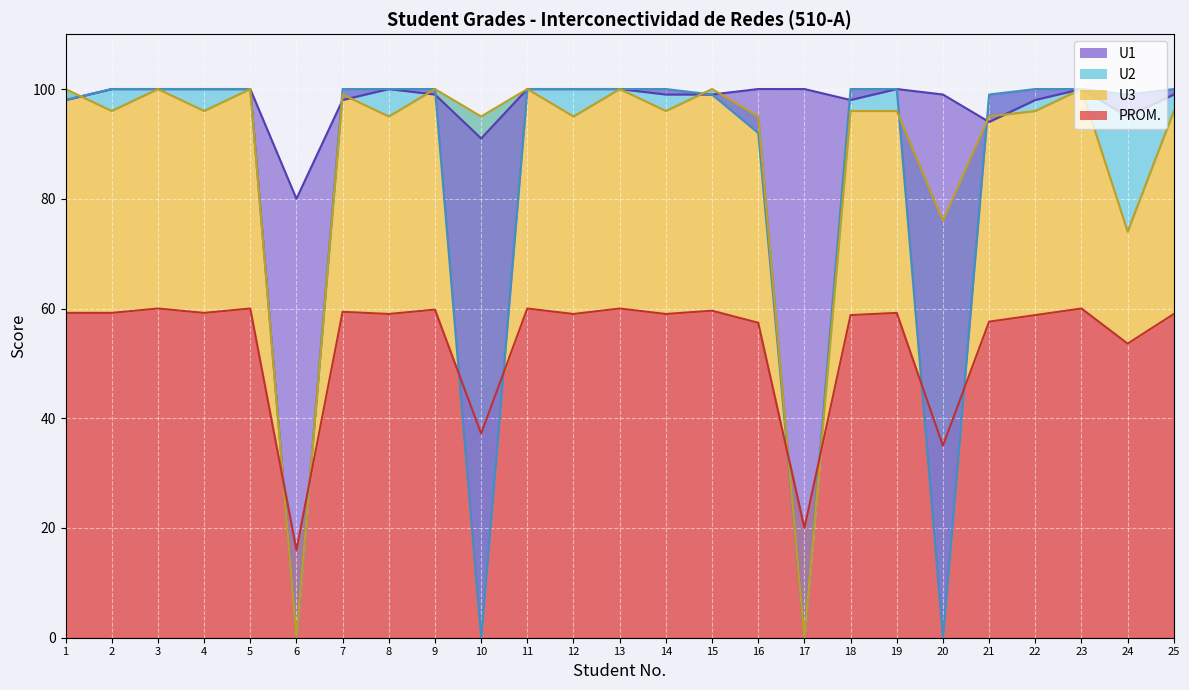

How many categories are shown in the chart?

25